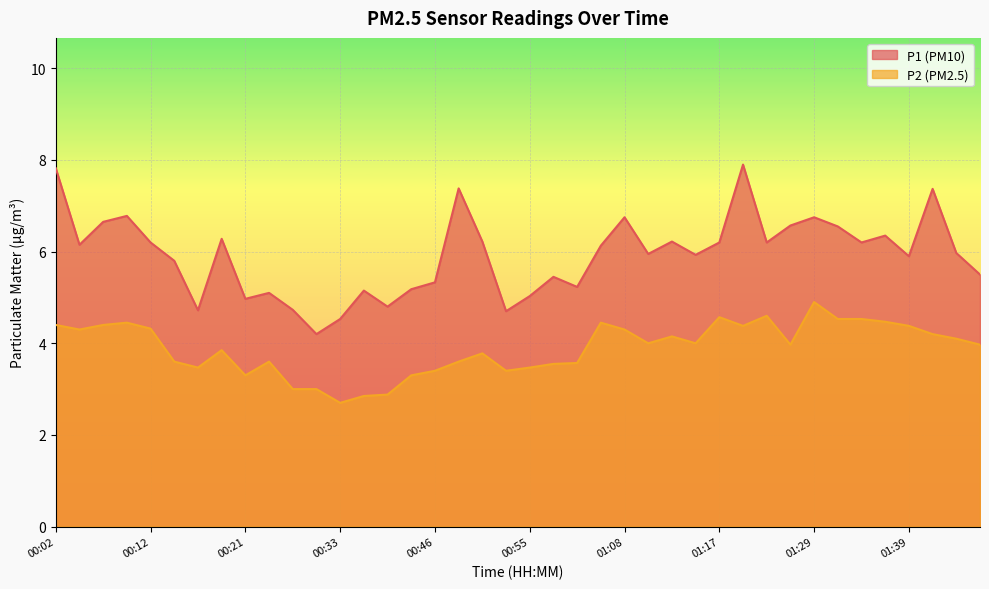

Which series has the largest range (max minus min)?

P1 (PM10)